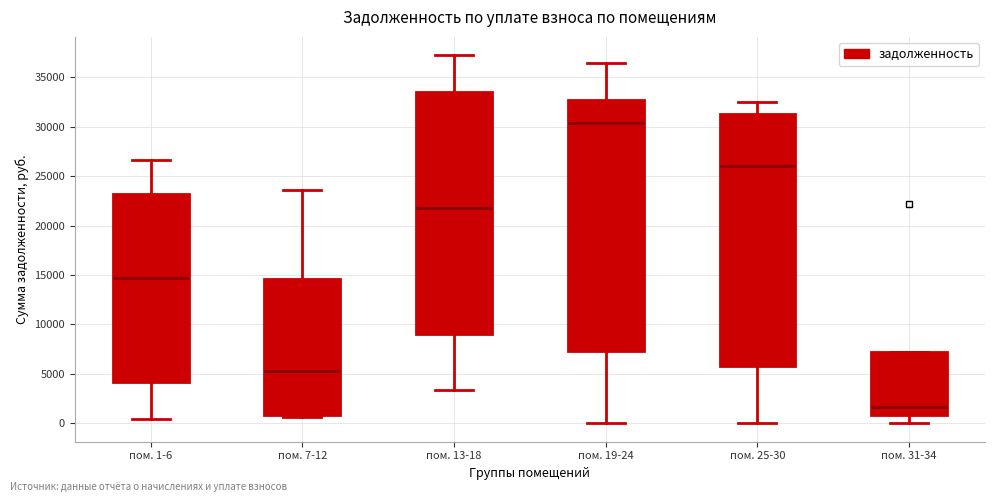

Where does the median line of the box for пом. 19-24 sit on the y-axis? The values are not printed on the chart, so give them approximately, as read against the axis.

30500